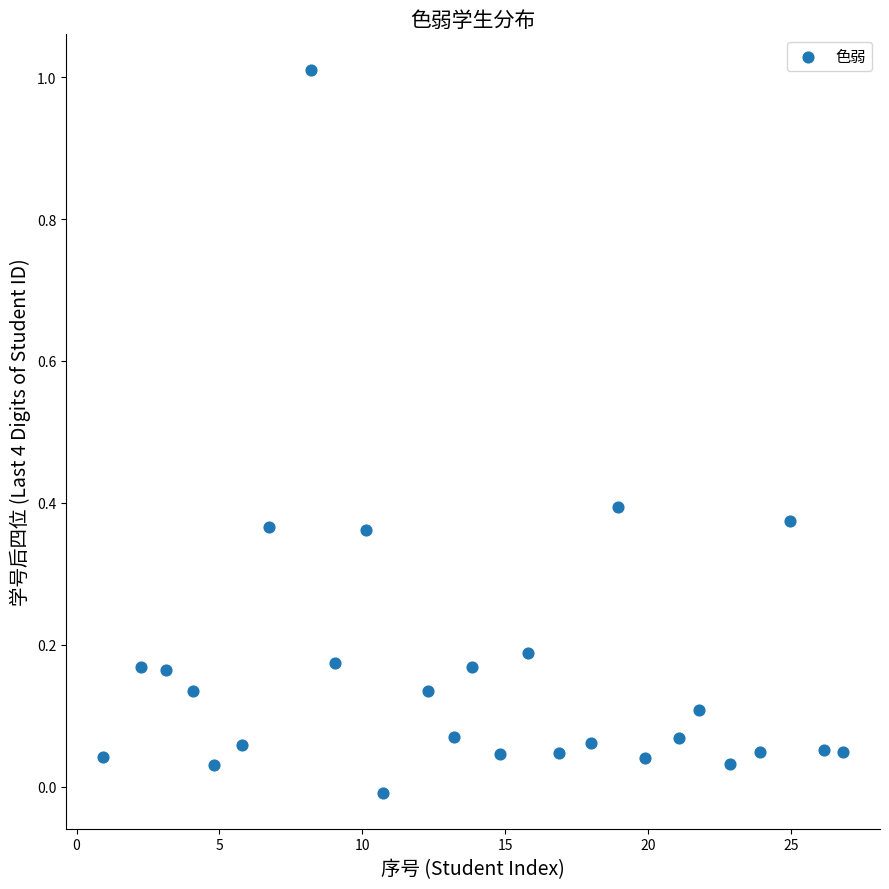

What is the range of Y values (max minus min)?

1.0